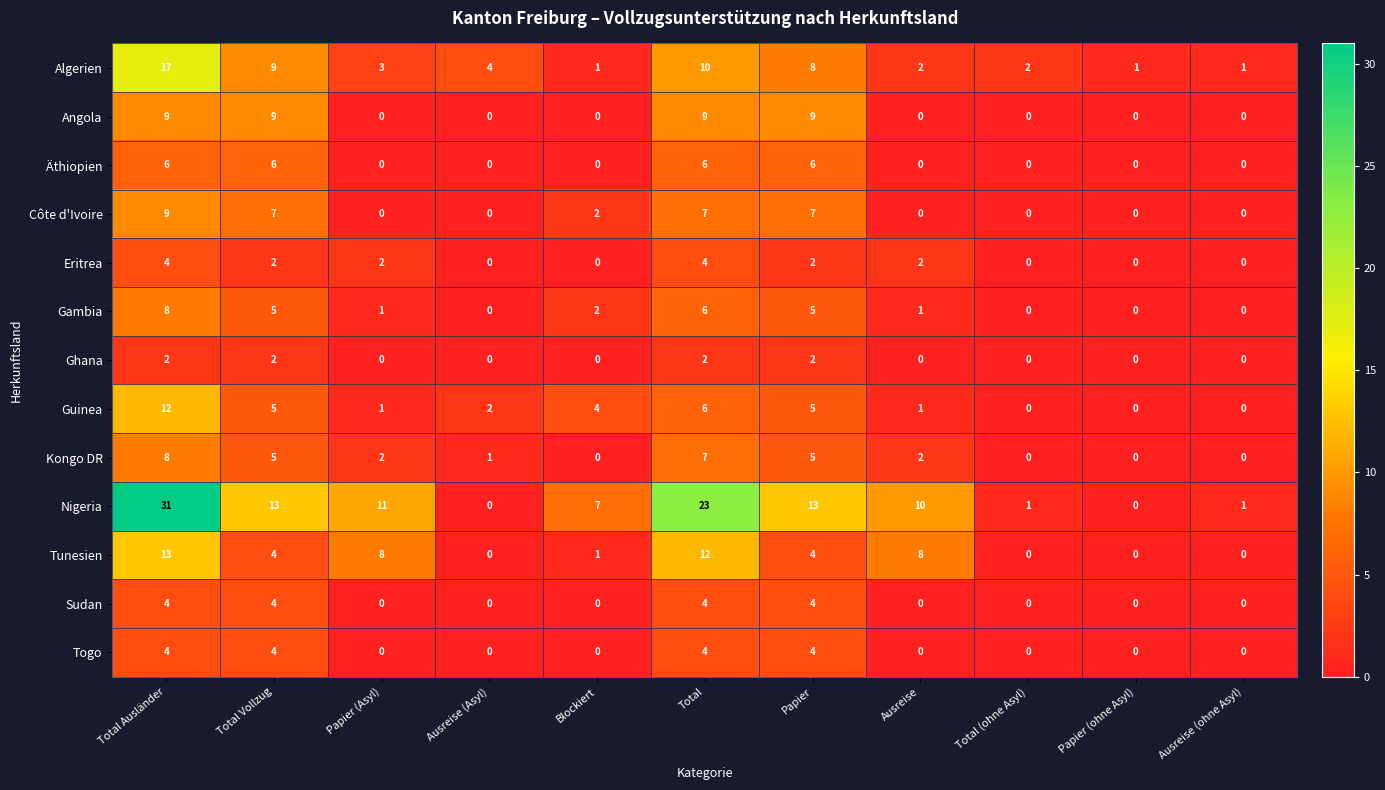

What is the maximum value shown in the chart?

31